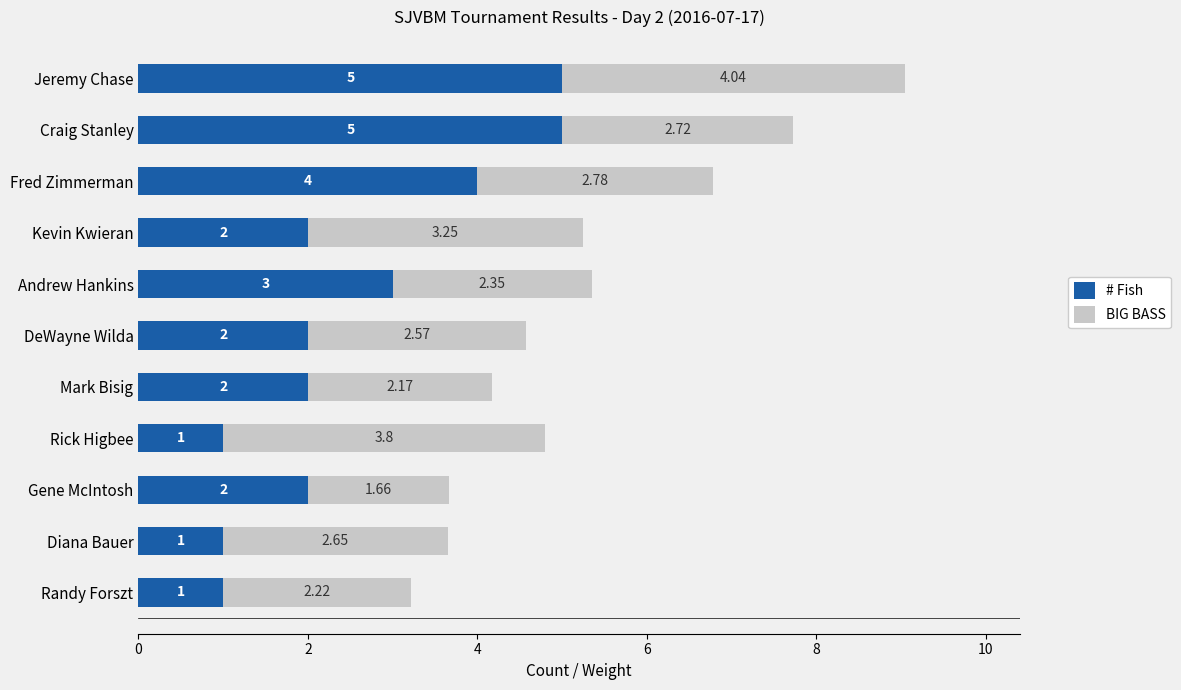

What is the sum of the # Fish values at Diana Bauer and Craig Stanley?

6.0